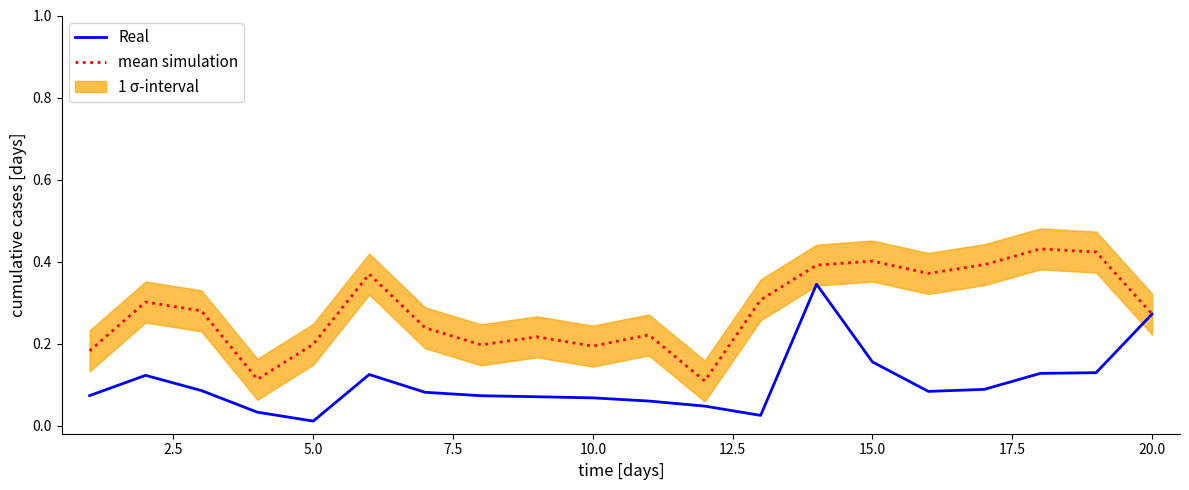

What is the difference between the maximum and minimum values in the Real series?

0.3